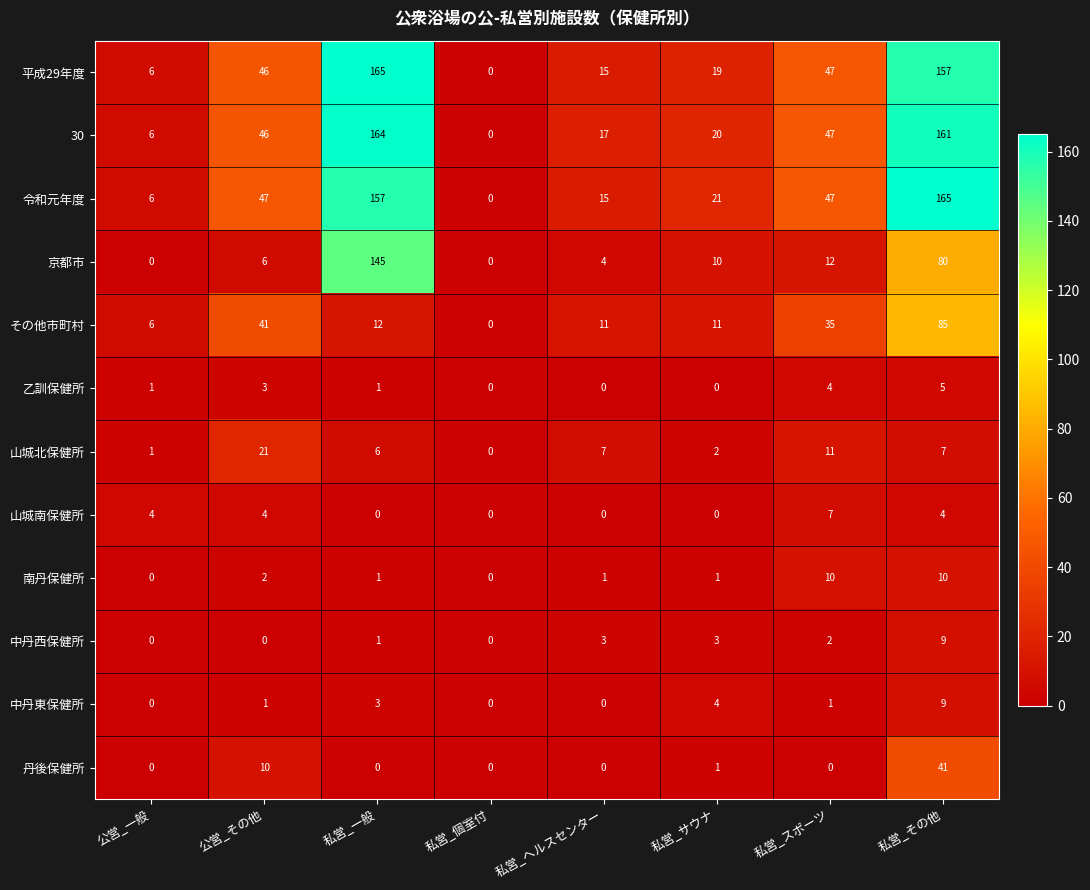

What is the maximum value for 山城南保健所?

7